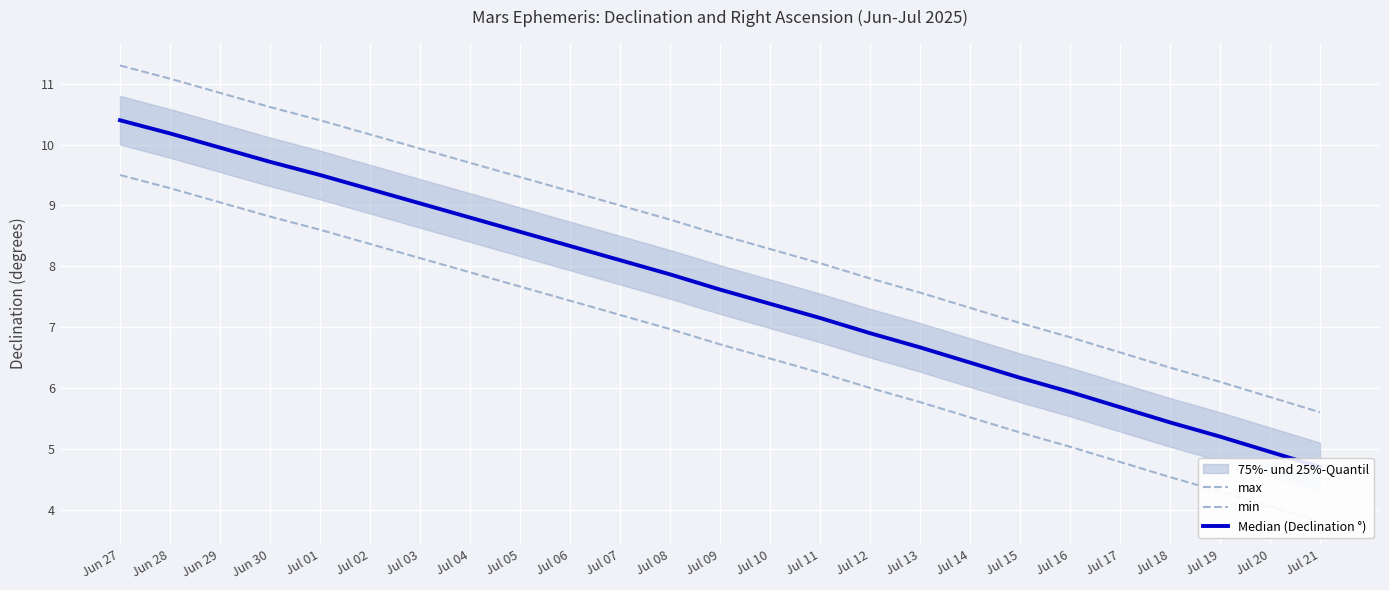

At which category is the sum across all series the highest?

Jun 27